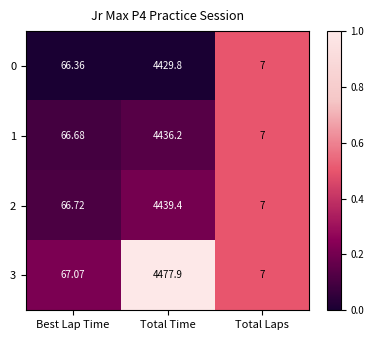

Which category has the highest value across all series?

Total Time